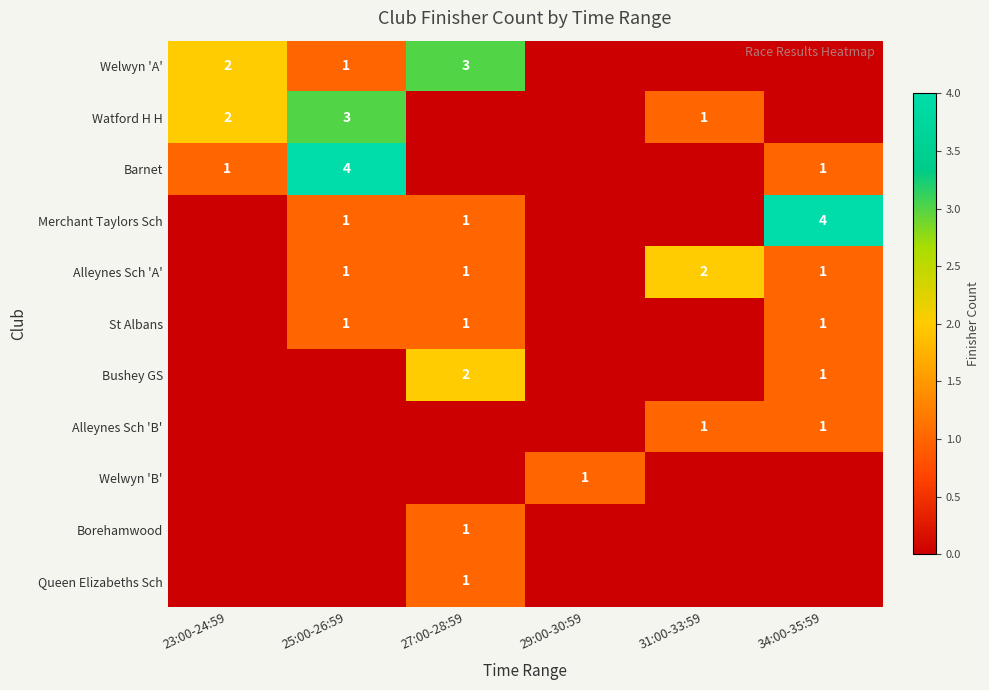

True or false: Alleynes Sch 'A' has a value of 0 at 27:00-28:59.

False